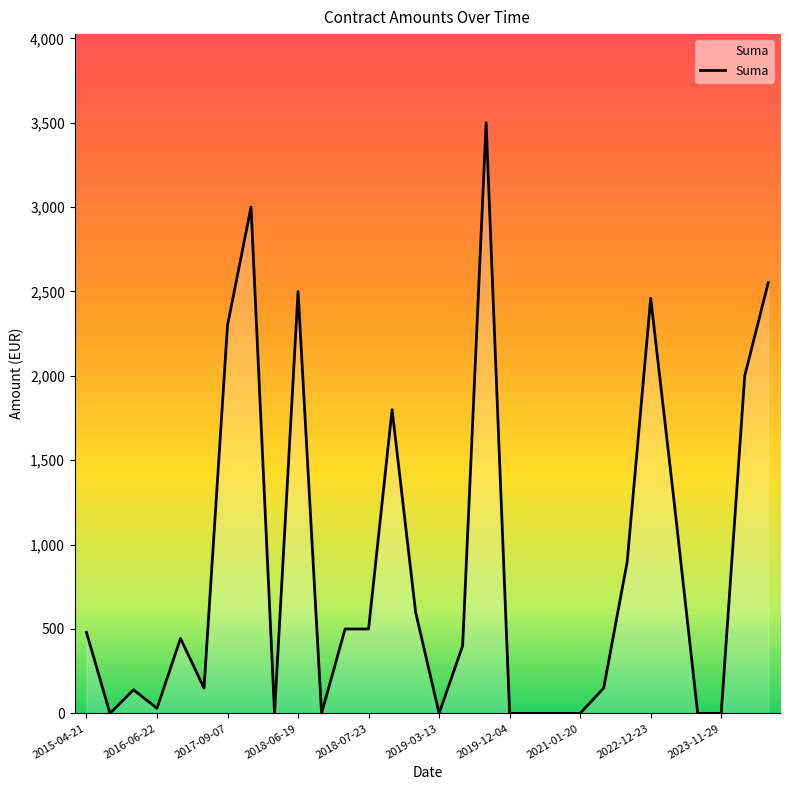

What is the difference between the maximum and minimum values?

3500